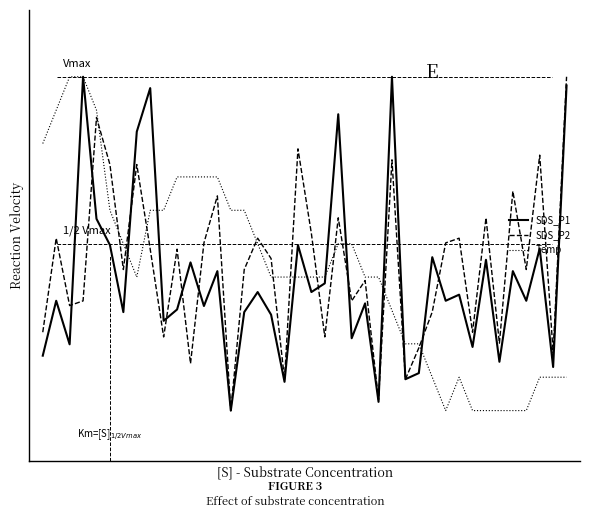

Is this an area chart (filled region under the line)?

No